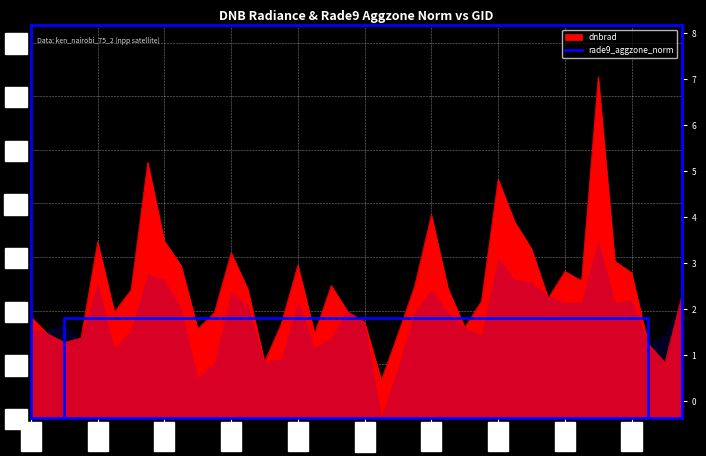

The chart shows a value of 0.0 at 3005. True or false?

True